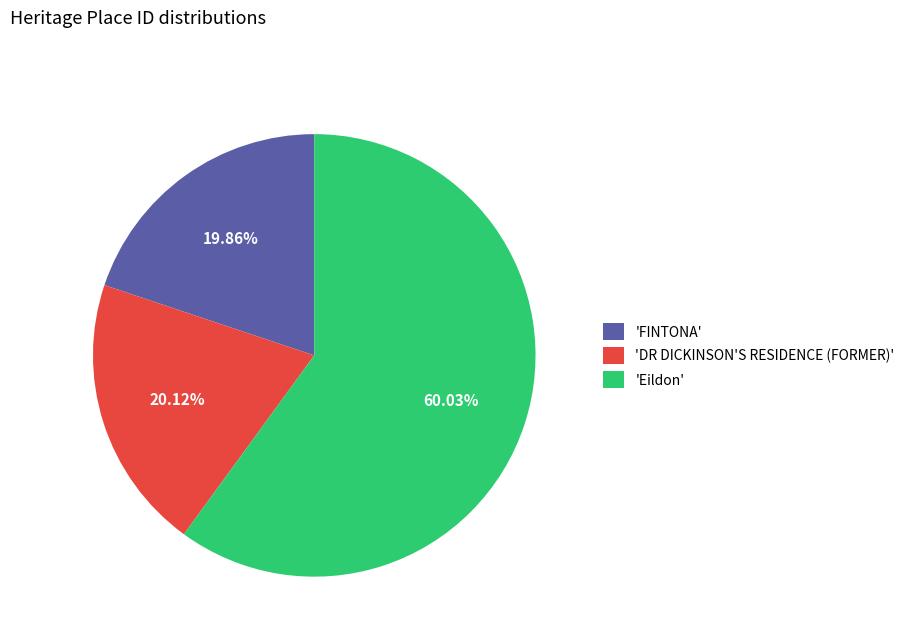

Do 'FINTONA' and 'DR DICKINSON'S RESIDENCE (FORMER)' together represent more than half of the pie?

No